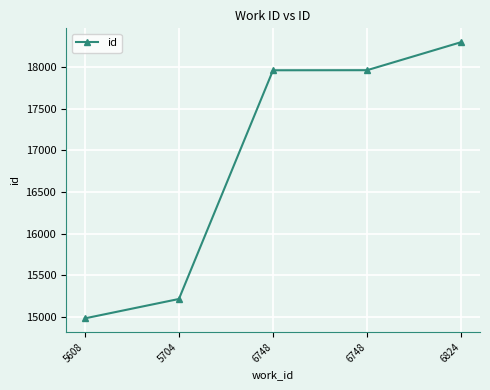

List the labels in order of value, smallest first.

5608, 5704, 6748, 6748, 6824